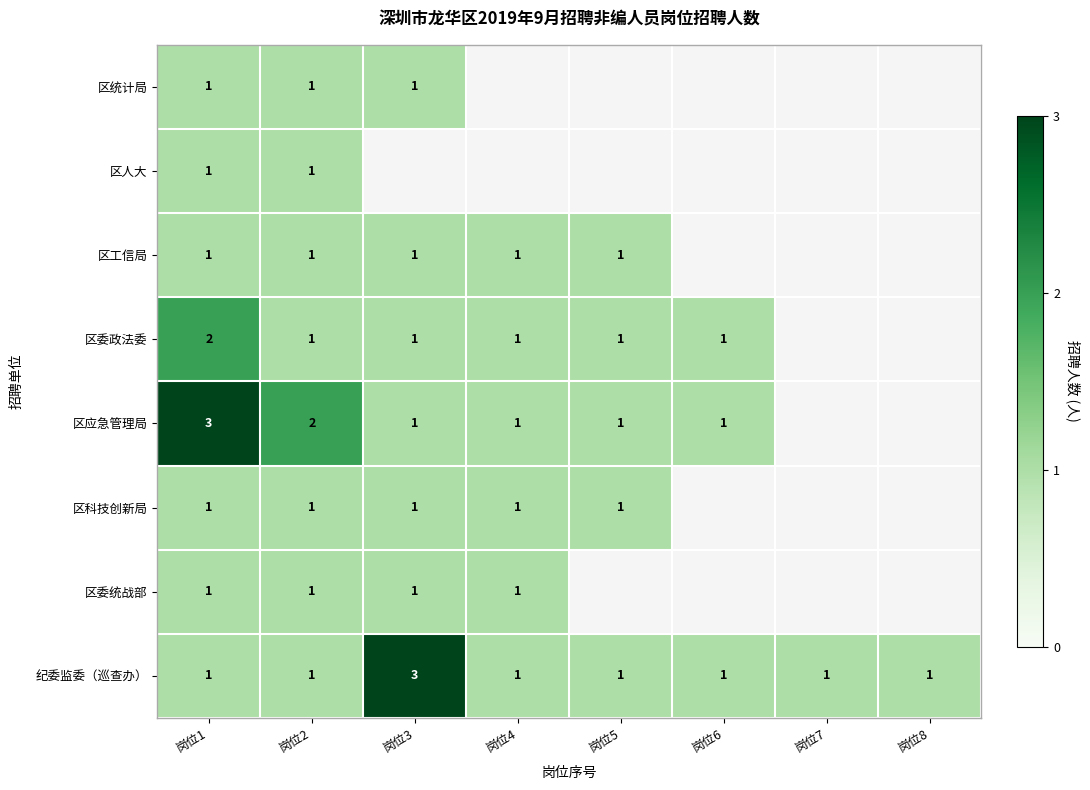

The 区统计局 series shows 1 at 岗位3. True or false?

True